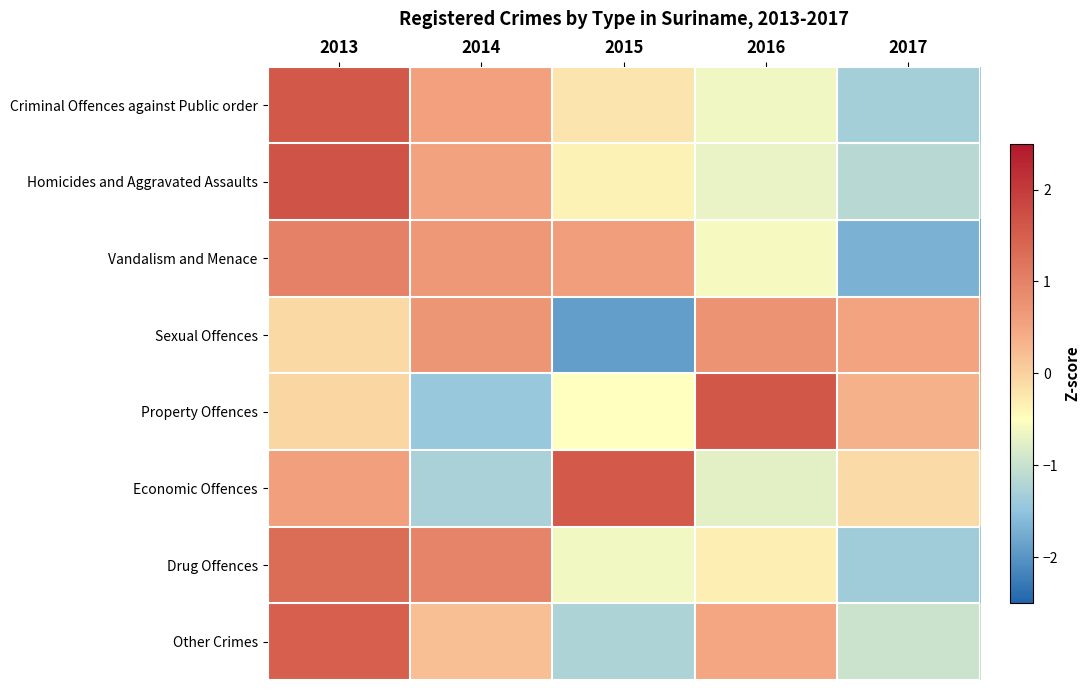

Which series has the largest range (max minus min)?

Property Offences